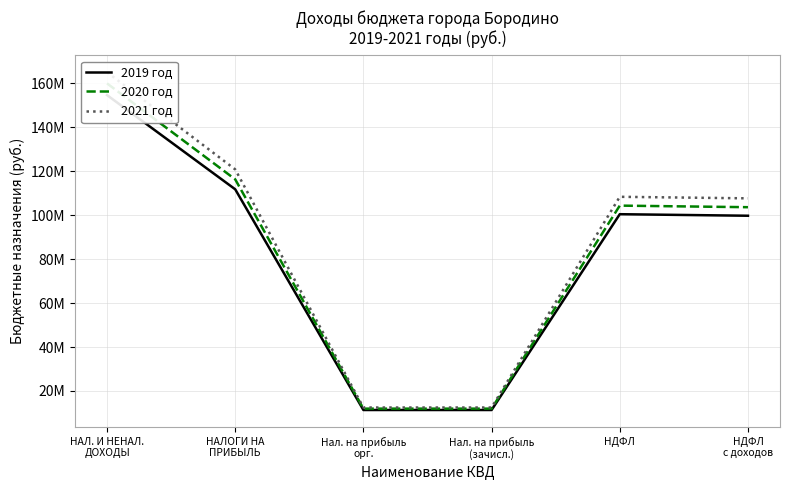

The 2021 год series shows 165050225.9 at НАЛ. И НЕНАЛ.
ДОХОДЫ. True or false?

True